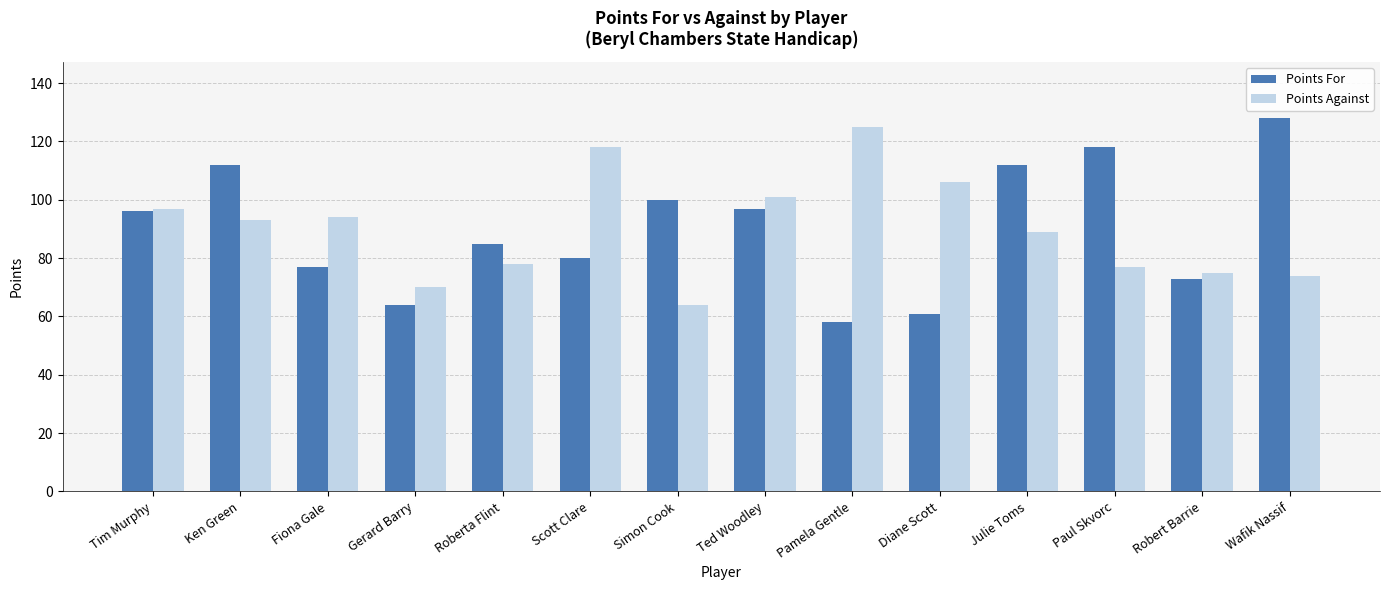

What is the sum of the Points Against values at Robert Barrie and Scott Clare?

193